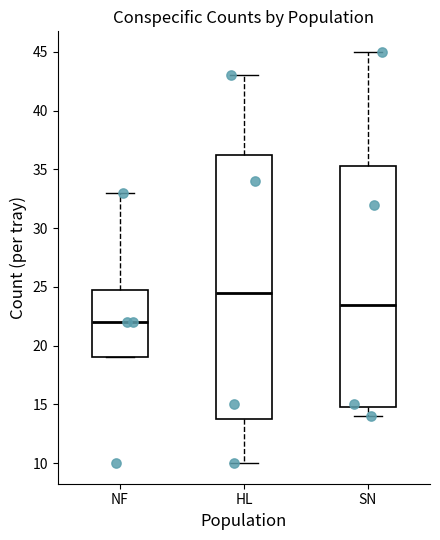

Comparing the boxes themselves (not the whiskers), which one is the tallest?

HL